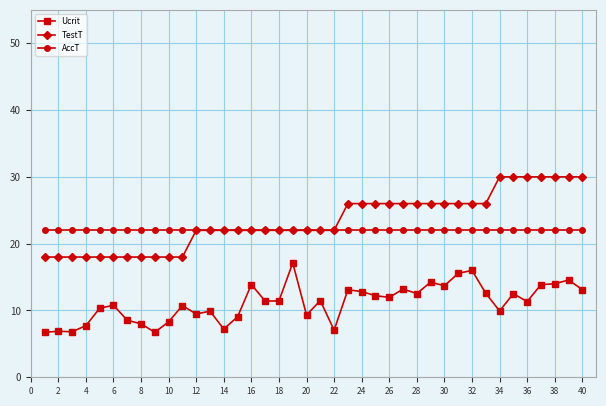

Rank the series by their maximum value, from highest to lowest.

TestT, AccT, Ucrit